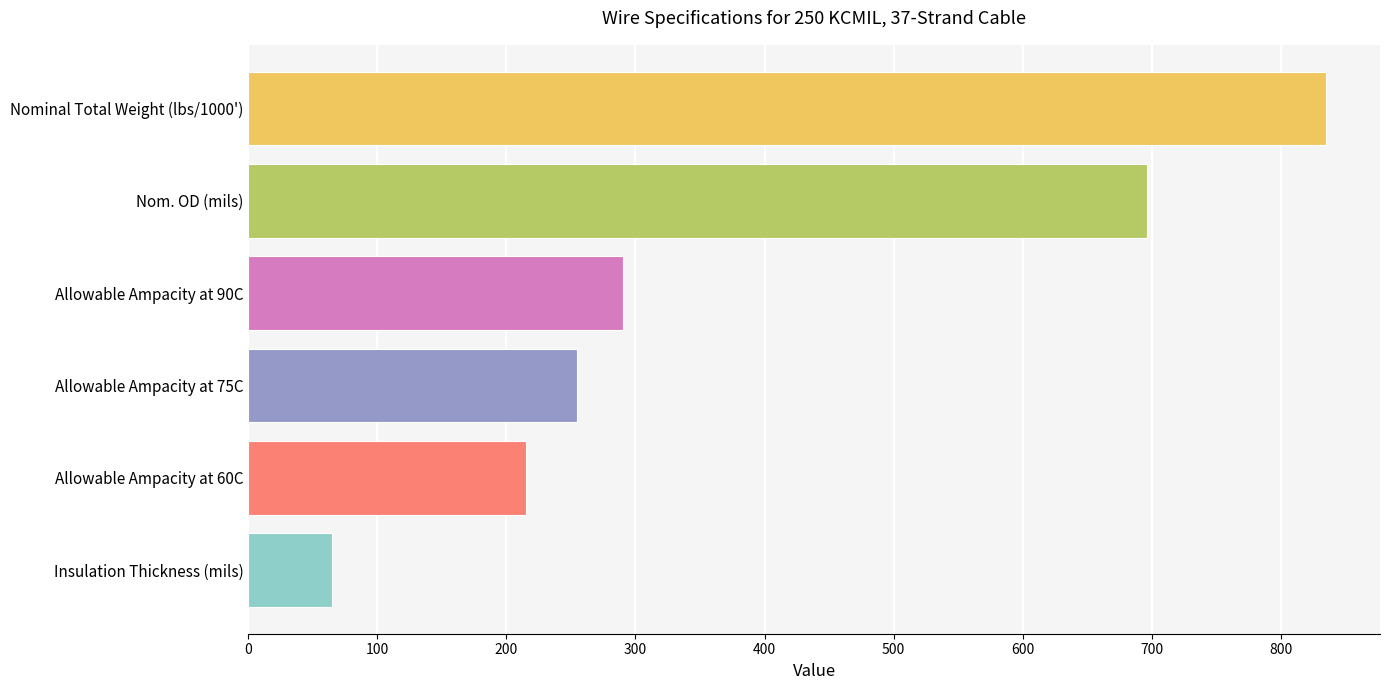

Reading bottom to top, extract all data points from this chart.

Insulation Thickness (mils)=65	Allowable Ampacity at 60C=215	Allowable Ampacity at 75C=255	Allowable Ampacity at 90C=290	Nom. OD (mils)=696	Nominal Total Weight (lbs/1000')=835